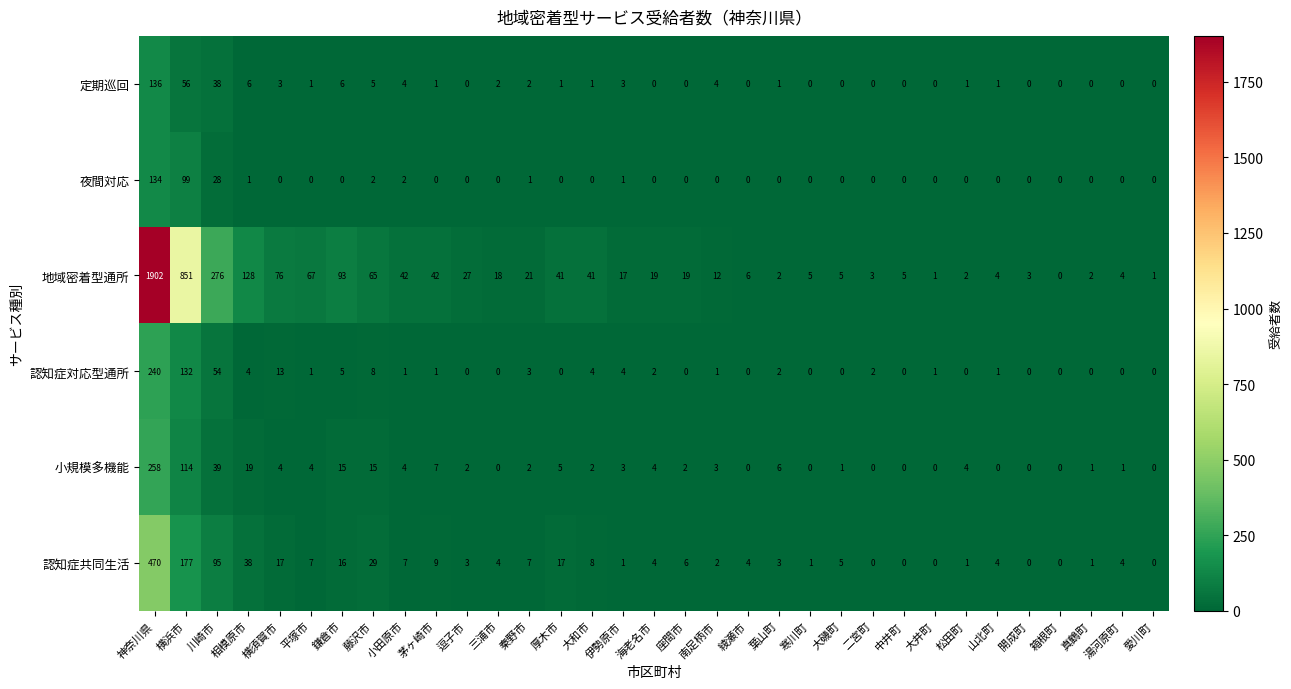

At how many categories does at least one series exceed 1706?

1